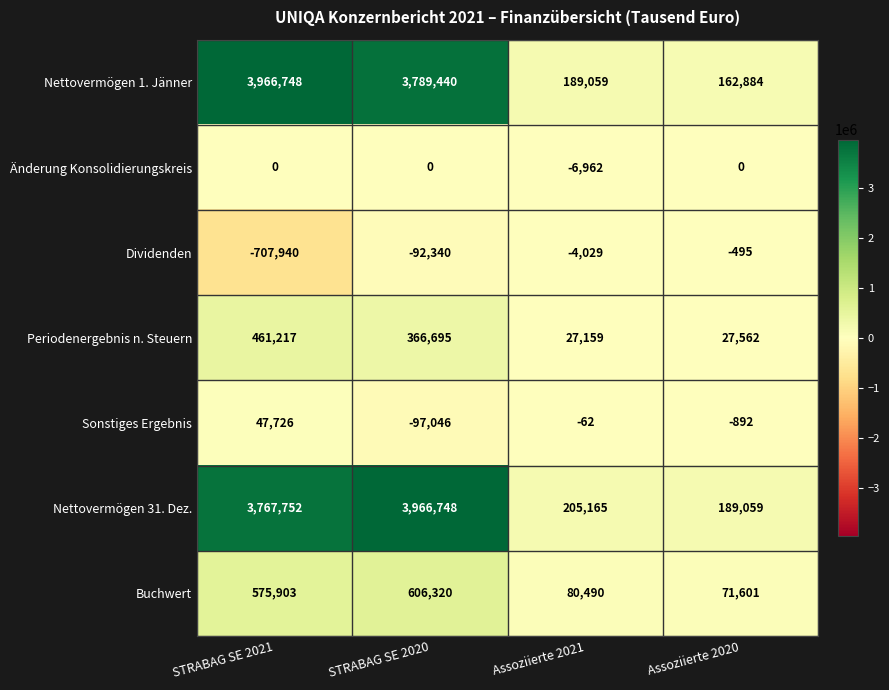

At which category is the sum across all series the highest?

STRABAG SE 2020